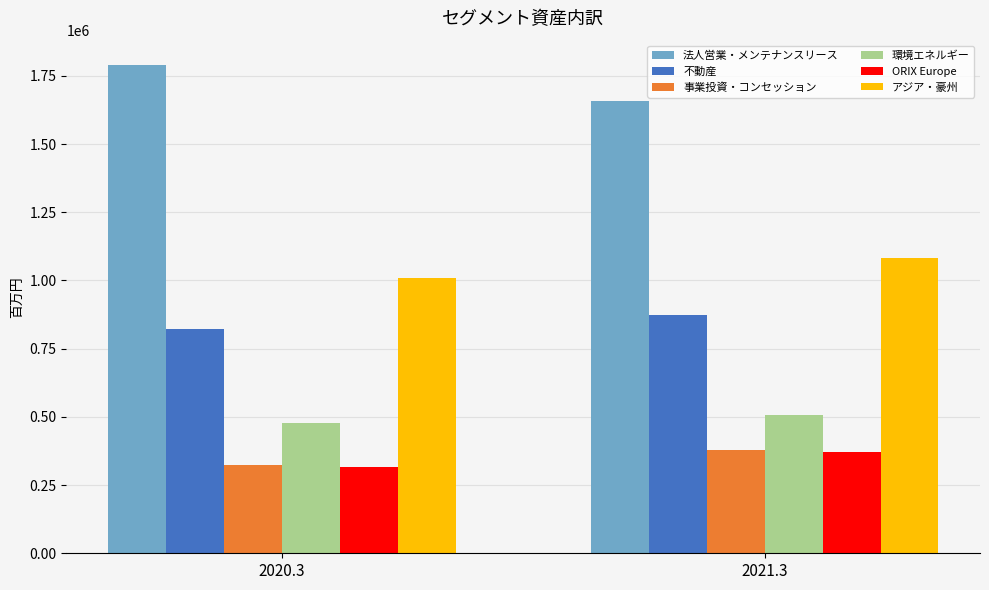

What is the value of the 法人営業・メンテナンスリース bar at the 2nd from the left?

1658571